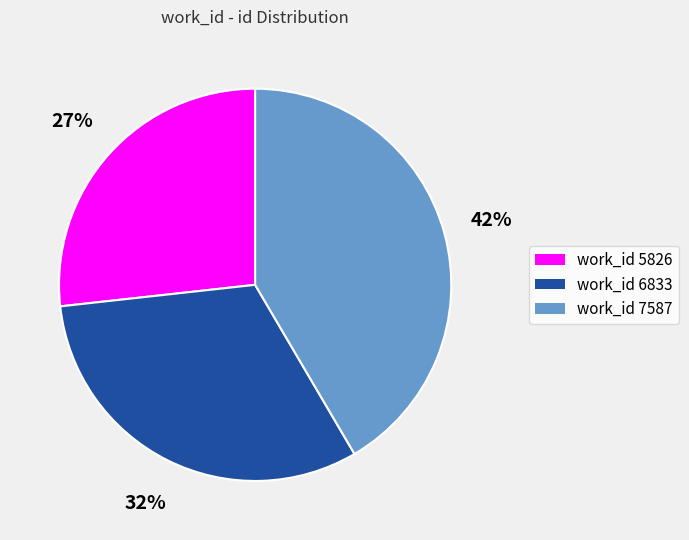

Is there any slice that represents more than half of the pie?

No